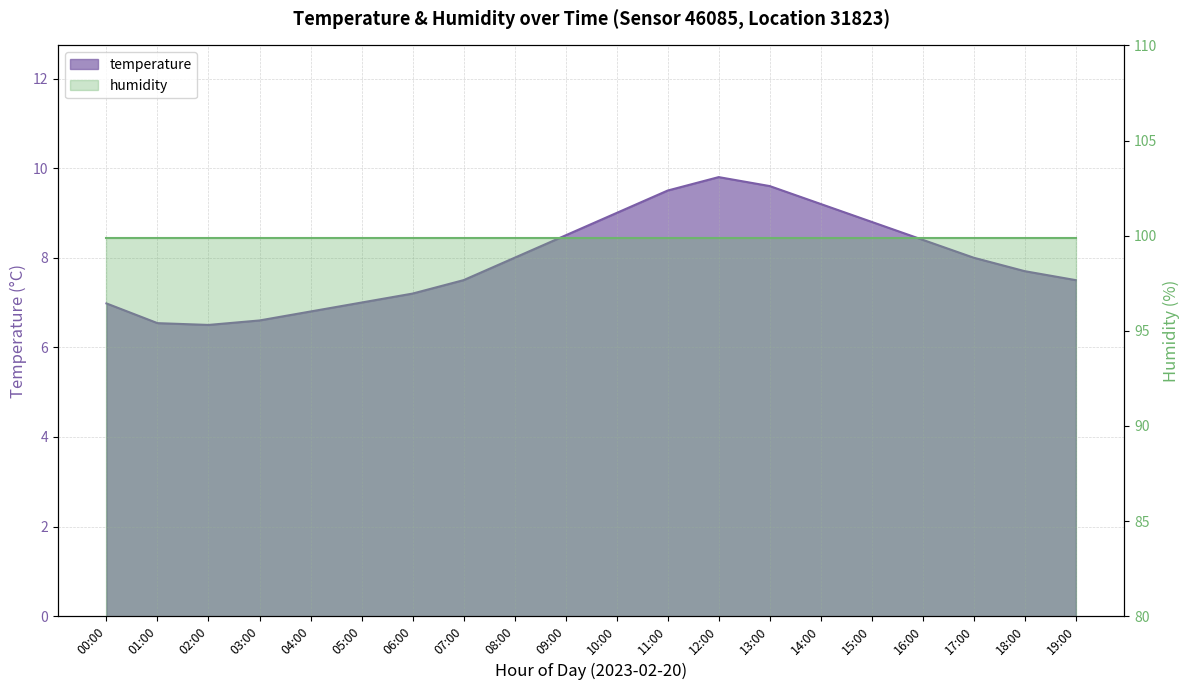

What is the label of the 20th point from the left?

19:00